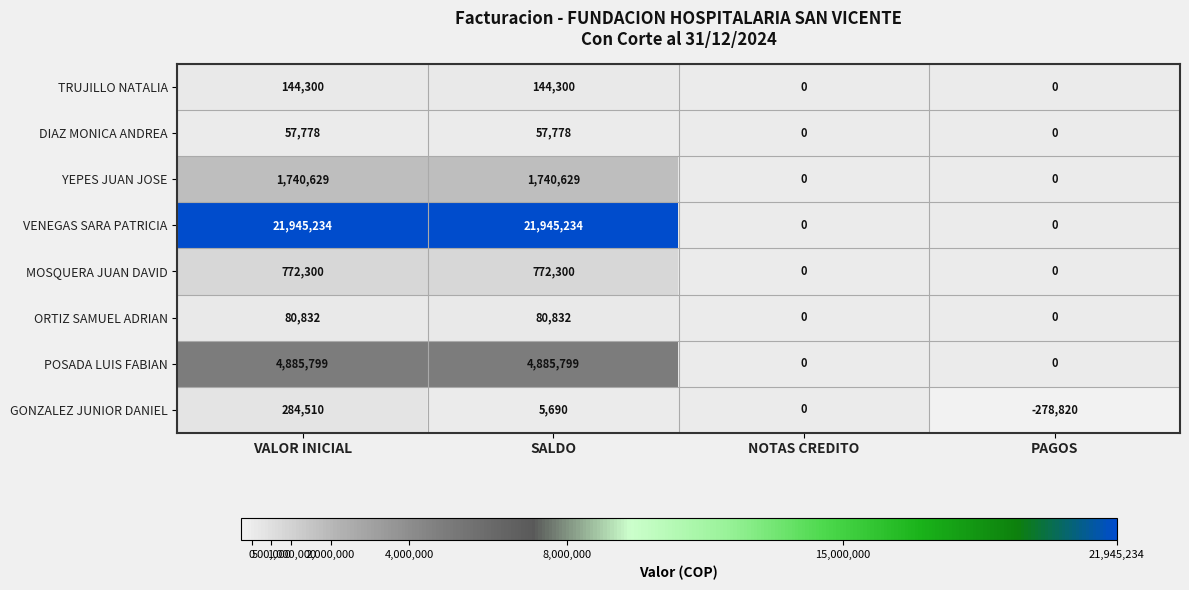

What is the difference between the second highest and minimum values in the POSADA LUIS FABIAN series?

4885799